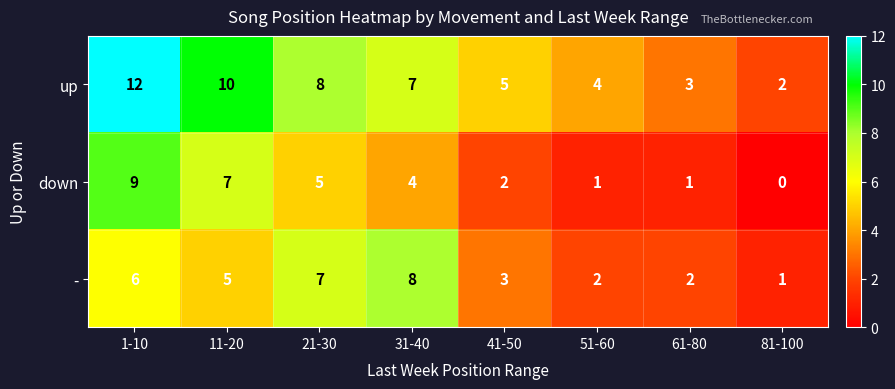

At which category does the chart reach its peak across all series?

1-10